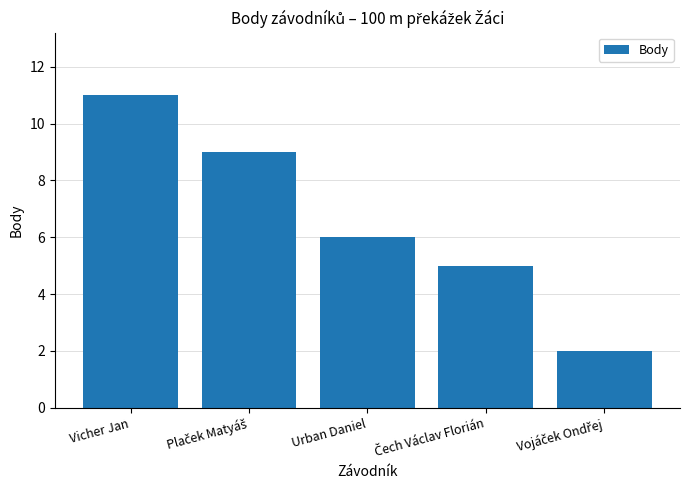

What is the label of the 5th bar from the right?

Vicher Jan